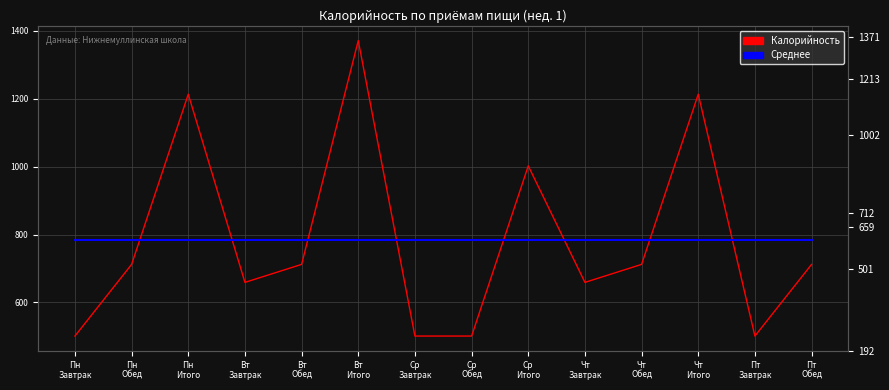

Between Чт
Итого and Пт
Завтрак, which is larger?

Чт
Итого